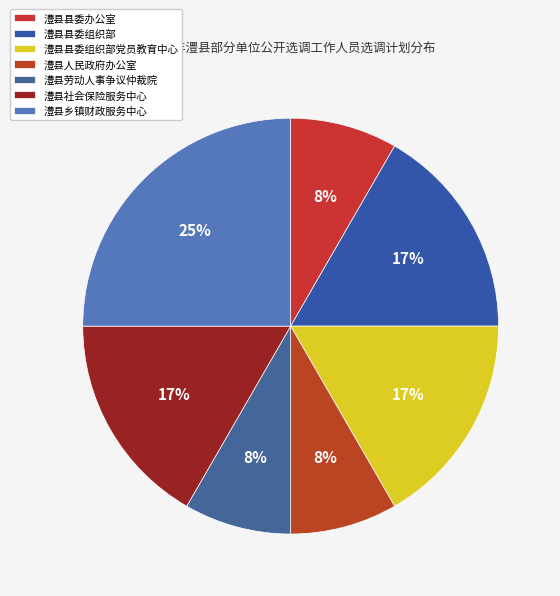

True or false: 澧县县委组织部党员教育中心 accounts for 29% of the total.

False